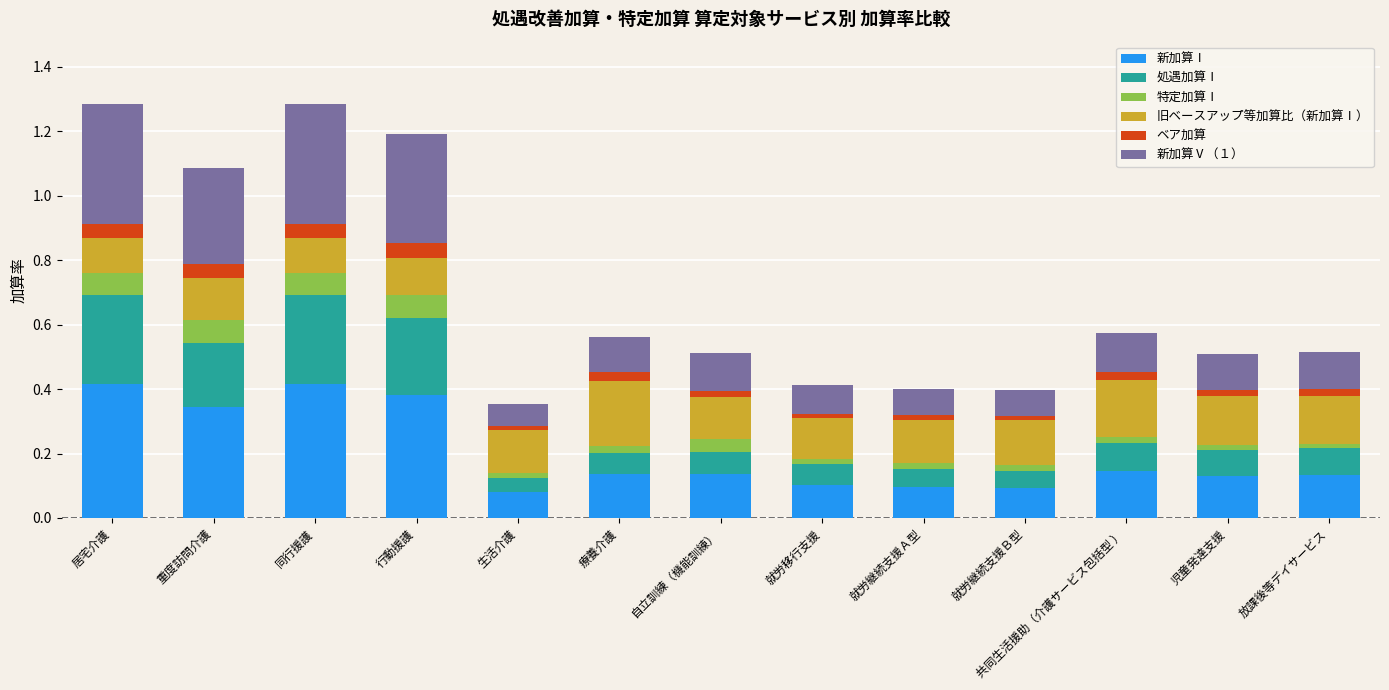

What is the sum of all 新加算Ⅰ values?

2.6